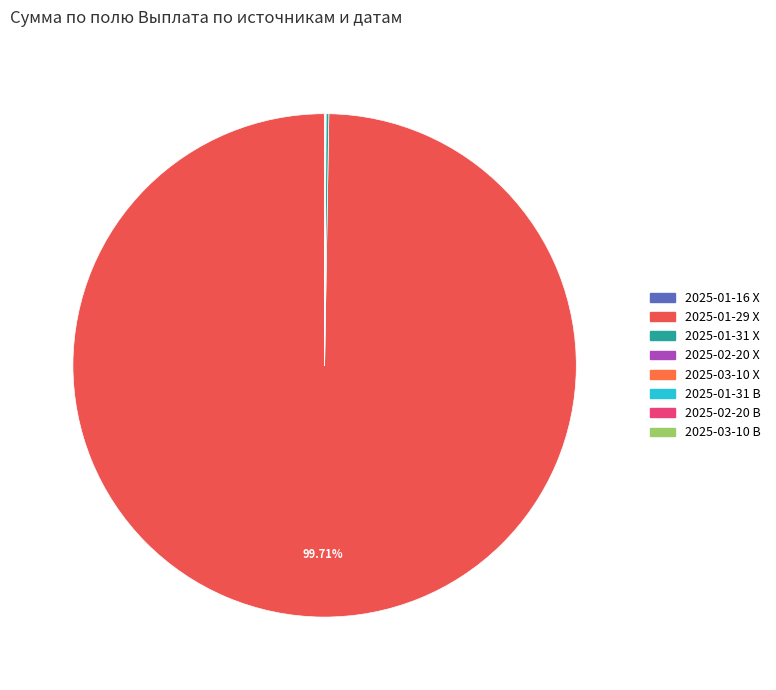

Combined, what portion of the pie is 2025-03-10 В and 2025-01-29 Х?

99.7%